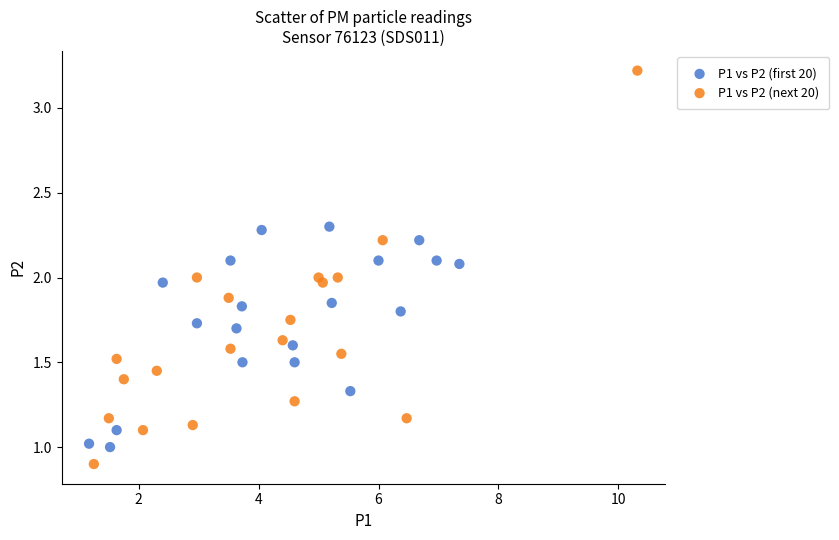

Which series has the largest Y range (max minus min)?

P1 vs P2 (next 20)